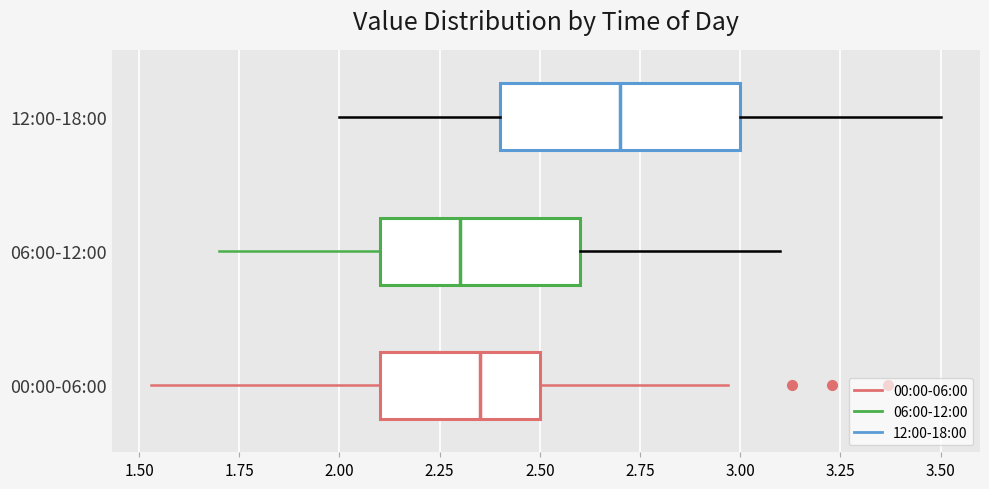

Which box has the furthest to the right median line?

12:00-18:00